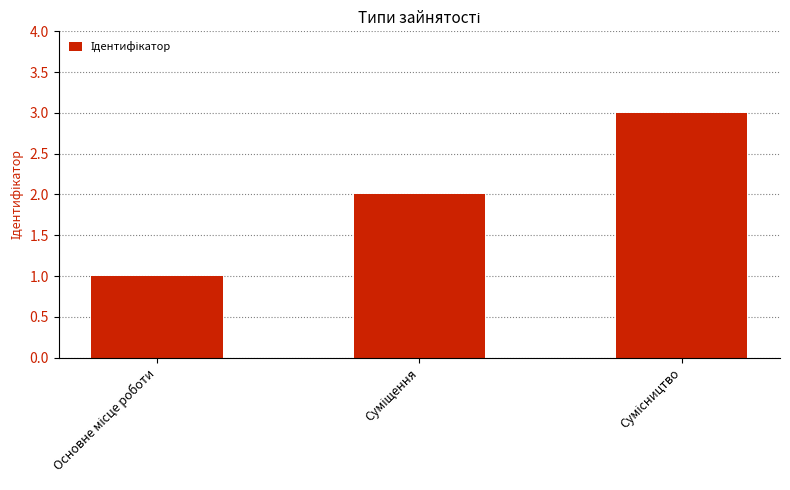

What is the sum of all values?

6